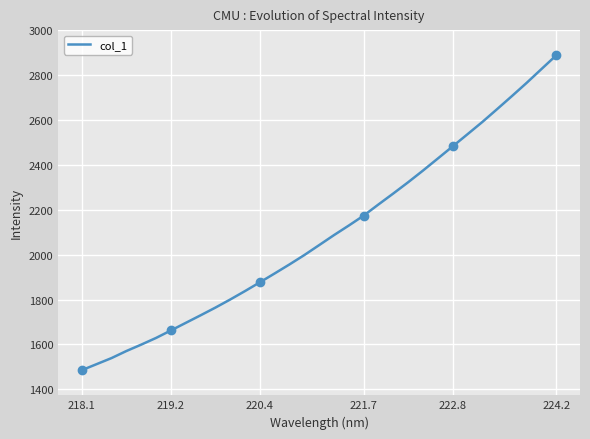

What is the minimum value for col_1?

1485.8